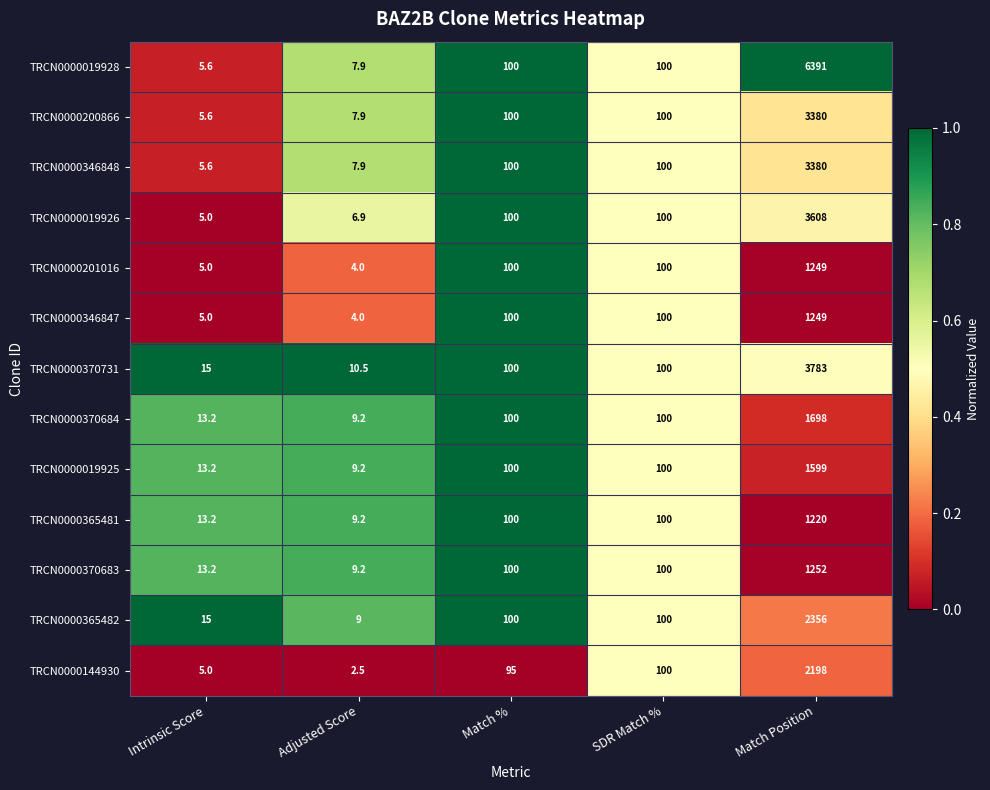

What is the sum of all TRCN0000370684 values?

1920.4